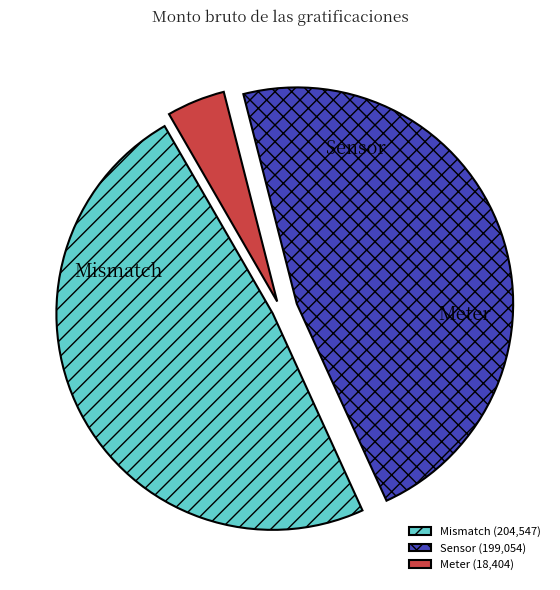

How many segments does this pie chart have?

3